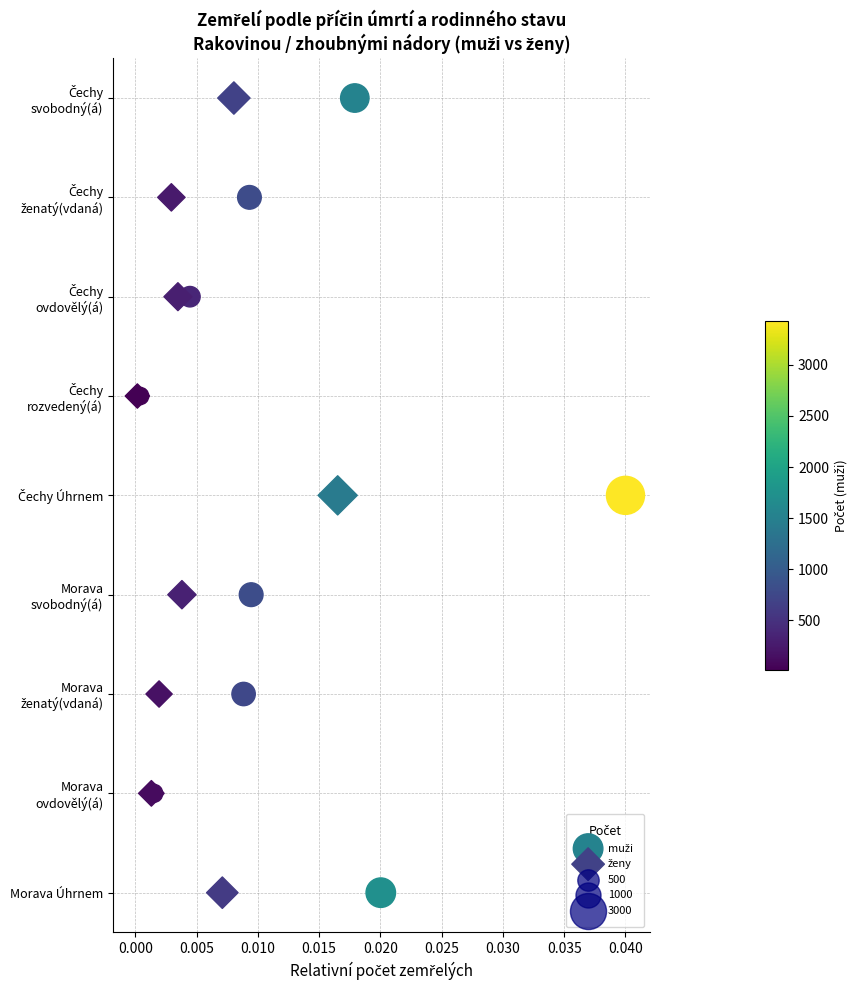

What are all the series names shown in the legend?

muži, ženy